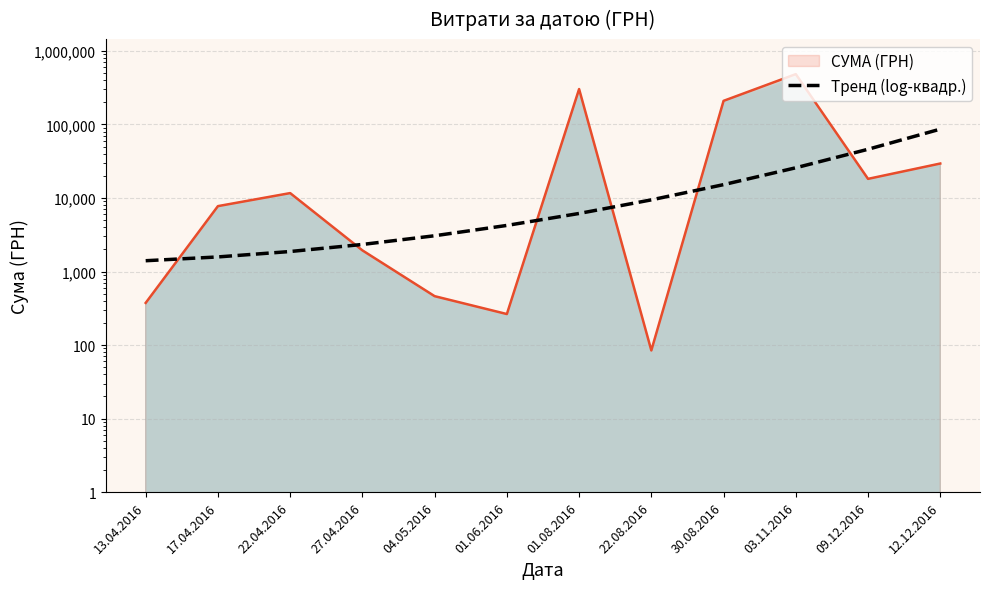

What is the maximum value shown in the chart?

86224.6